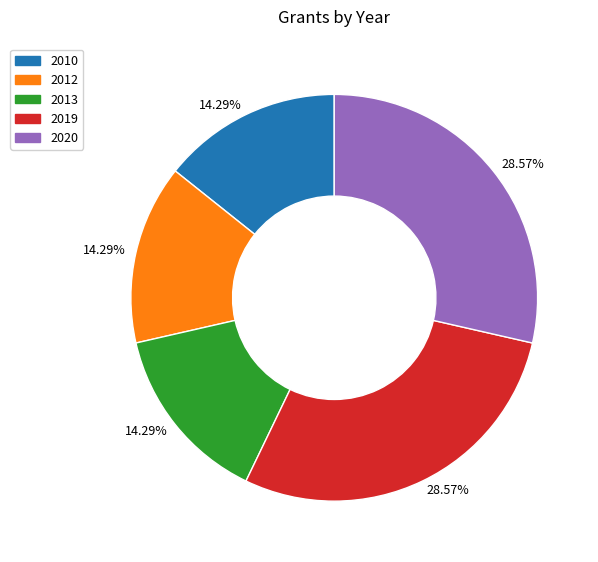

To the nearest percent, what is the difference between the largest and smallest slice percentages?

14%